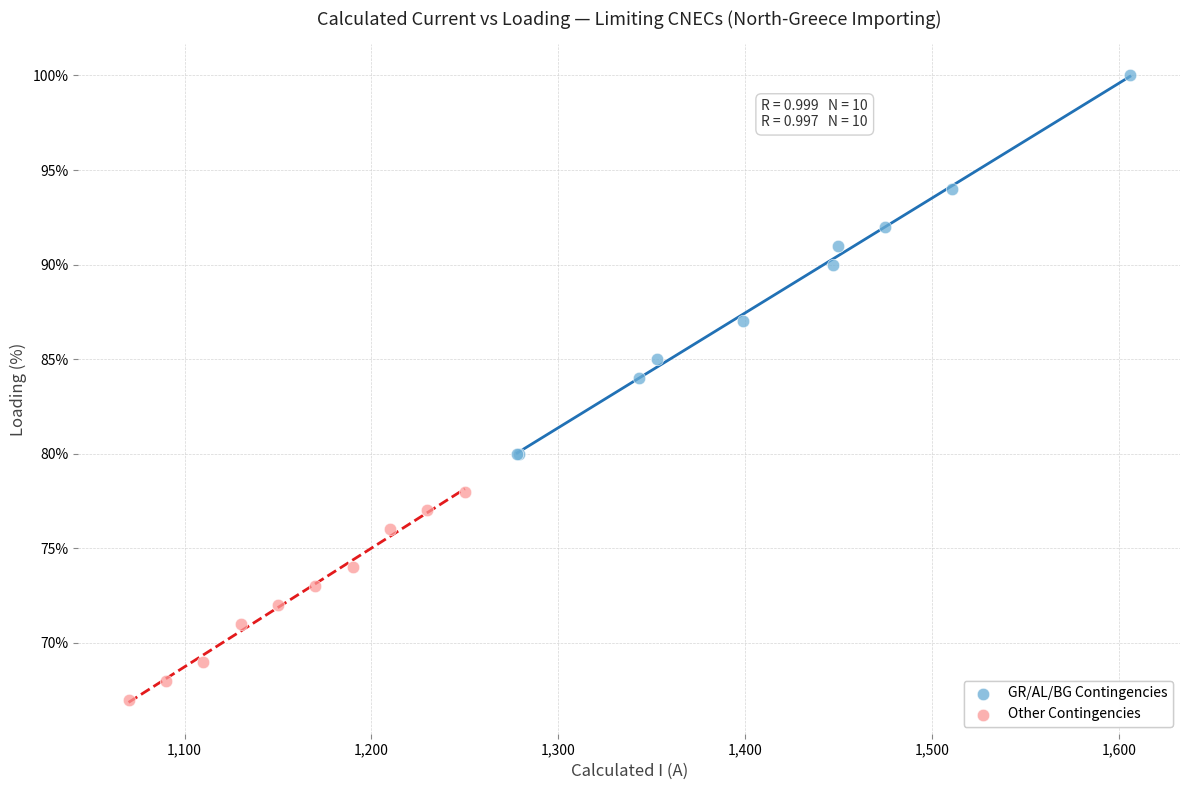

Which series contains the highest Y value?

GR/AL/BG Contingencies